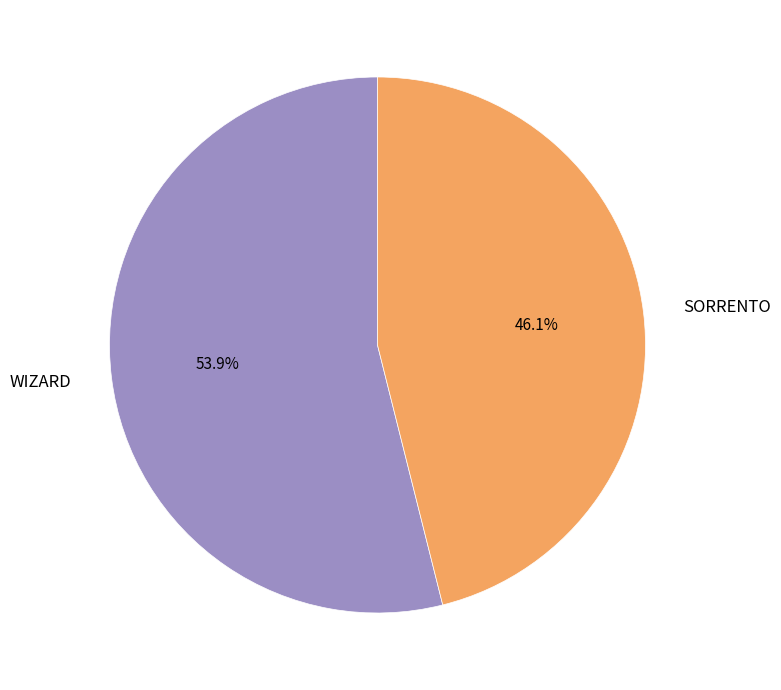

Which category has the smallest portion of the pie?

SORRENTO